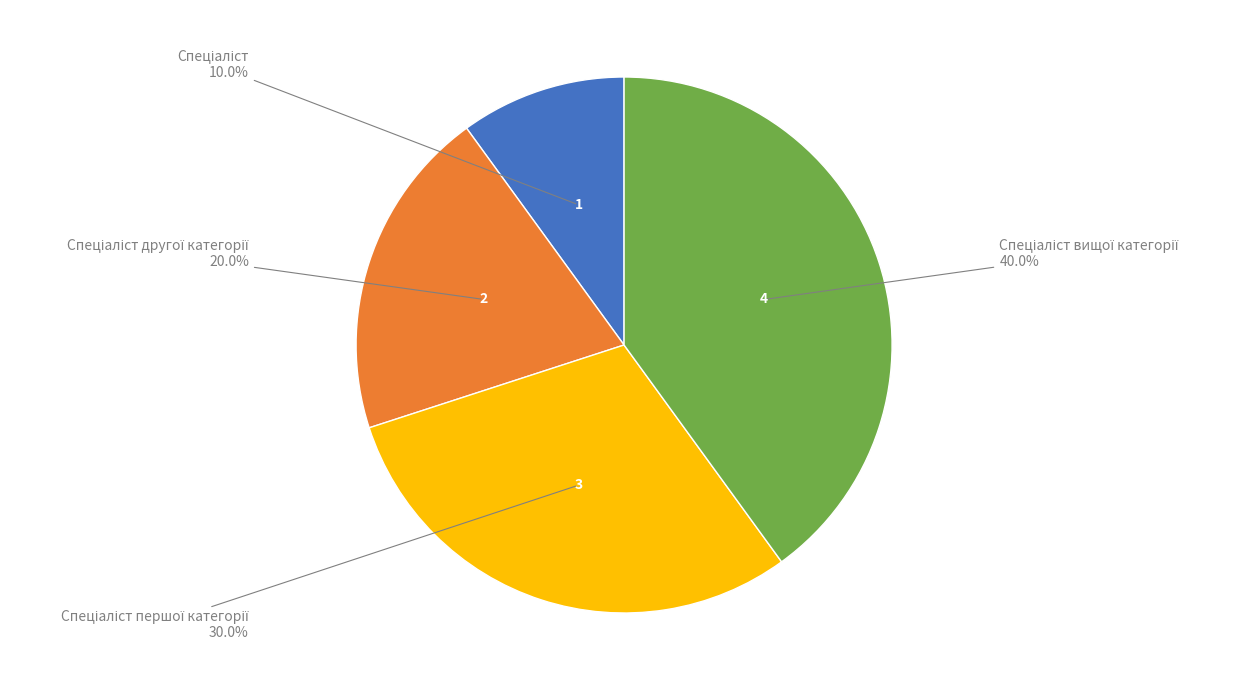

Is there a majority slice in this chart?

No